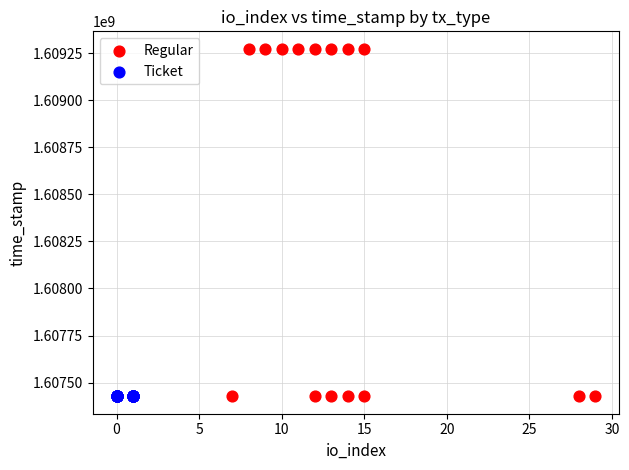

Which series reaches the maximum Y coordinate?

Regular